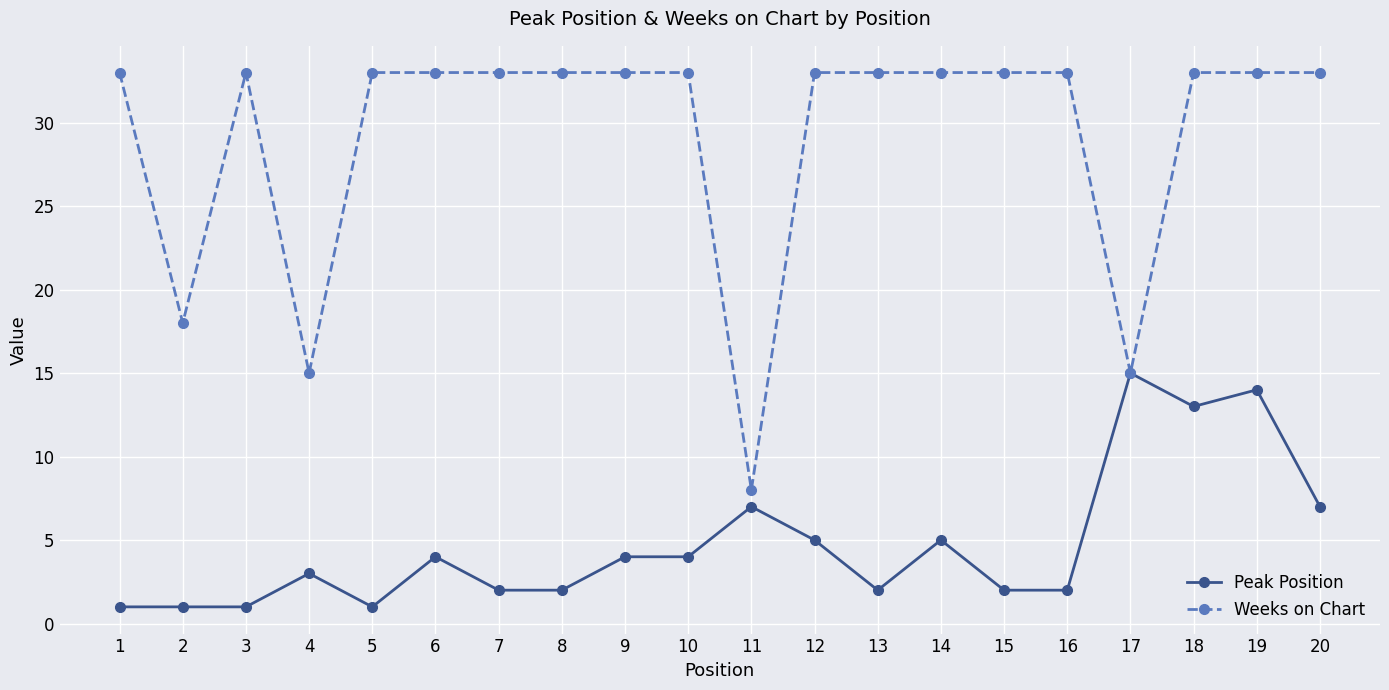

What are all the series names shown in the legend?

Peak Position, Weeks on Chart